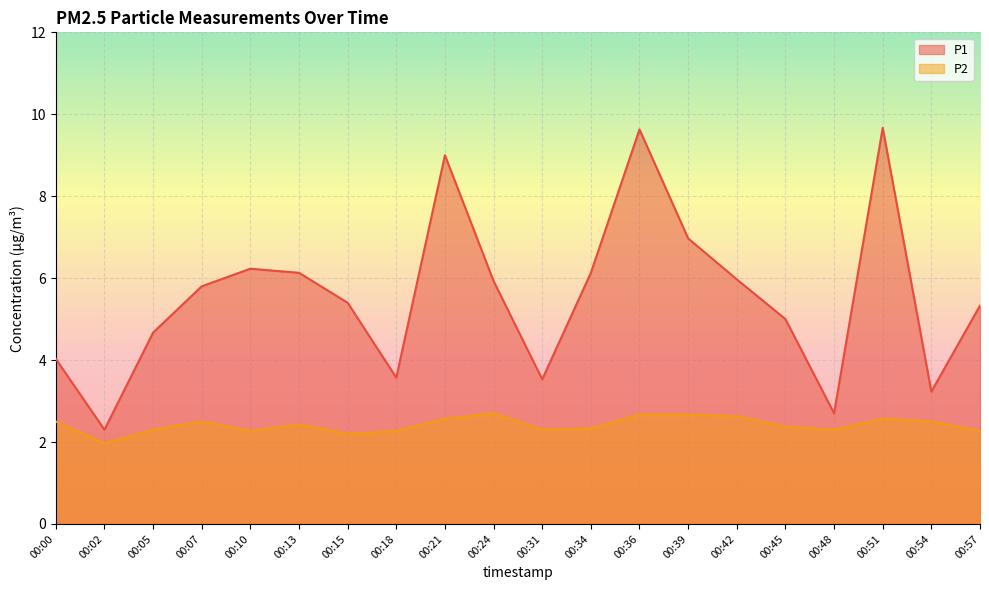

Is the value of P2 at 00:15 greater than the value of P1 at 00:18?

No